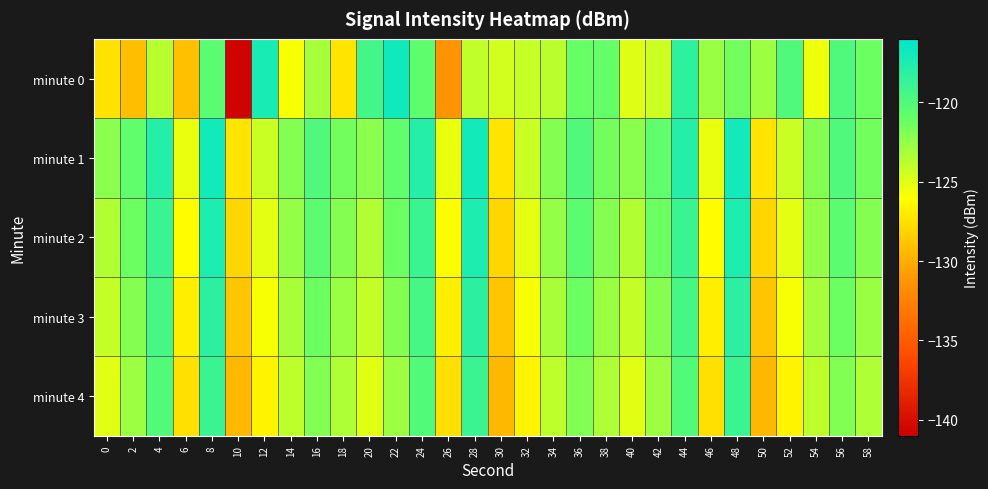

What is the maximum value shown in the chart?

-116.8